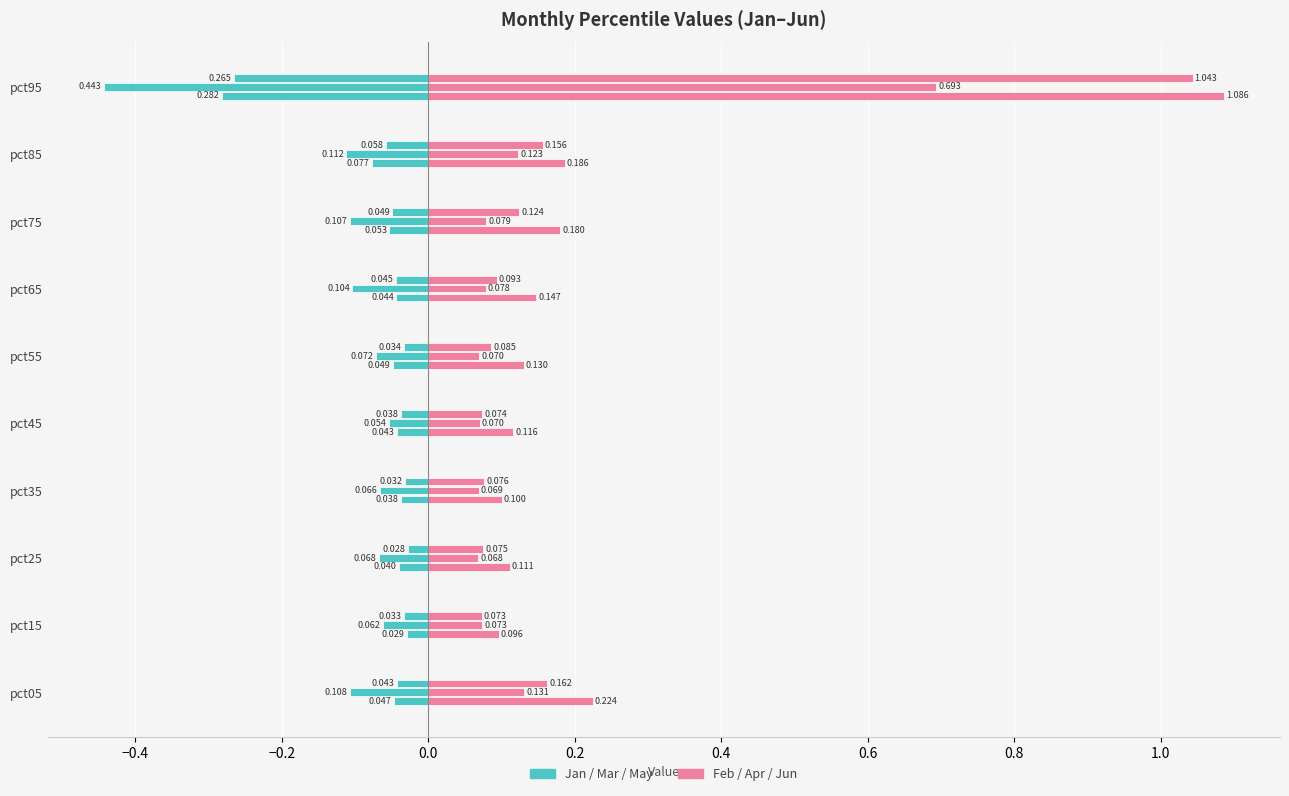

What is the difference between the maximum and second lowest values in the Jun series?

1.0